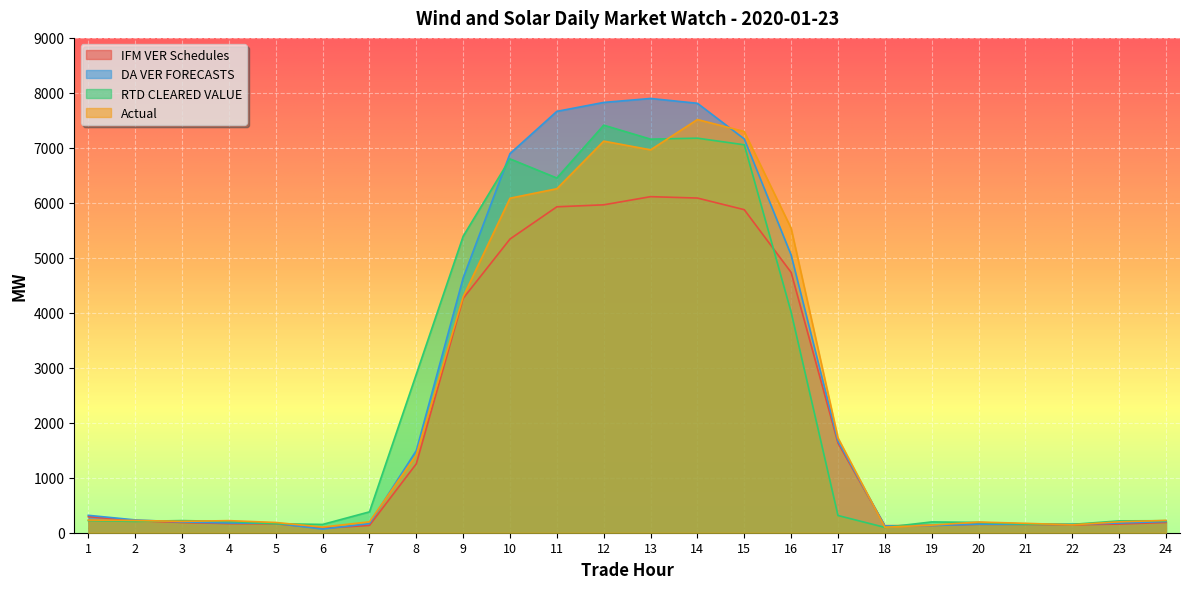

In RTD CLEARED VALUE, how many points are higher than both neighbors (excluding endpoints)?

5